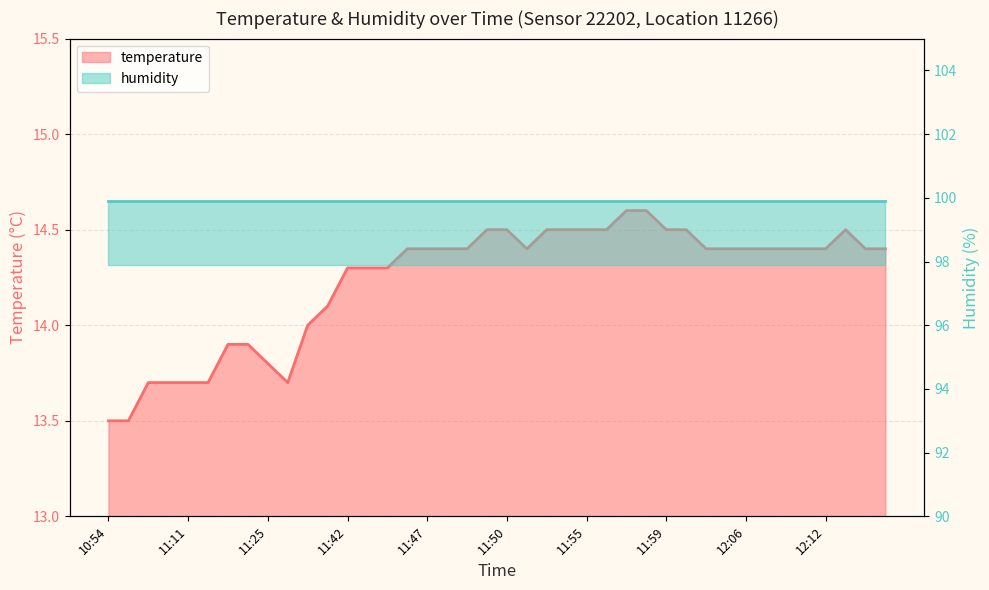

What is the approximate value at 11:53?

14.5